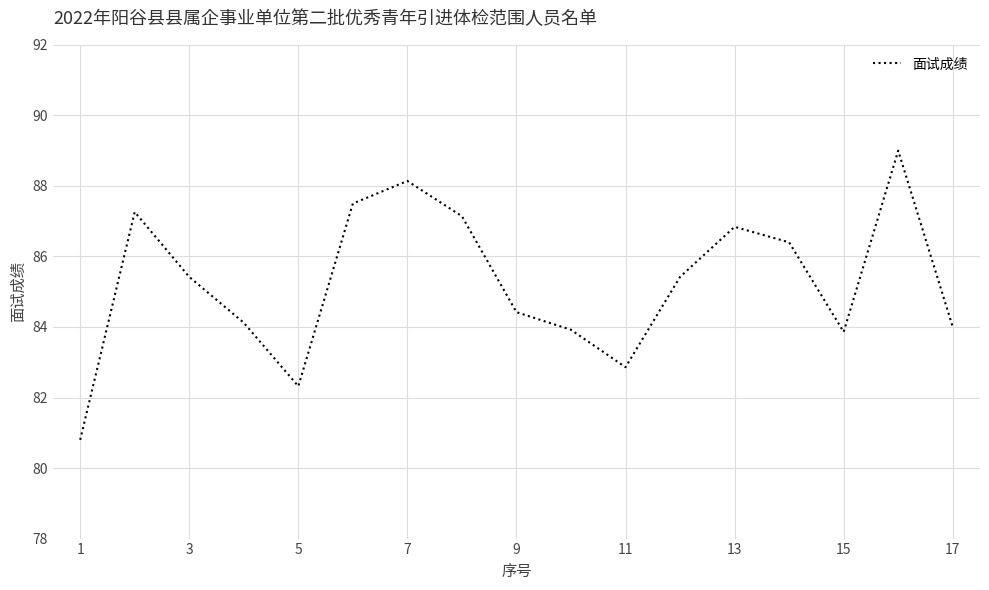

What is the maximum value shown in the chart?

89.0